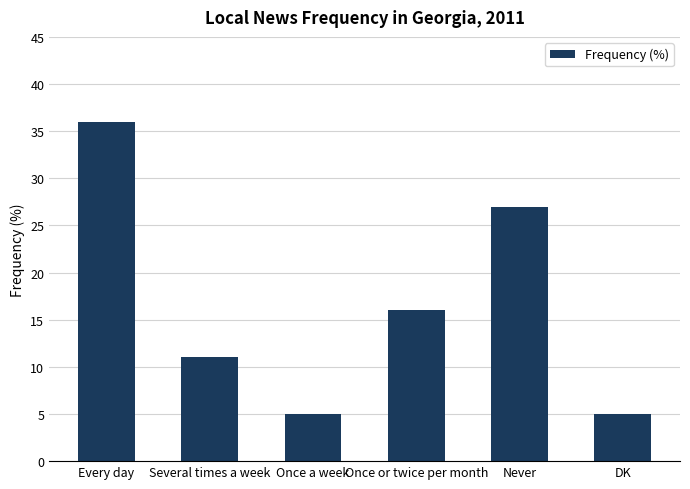

How many data points are less than 16?

3